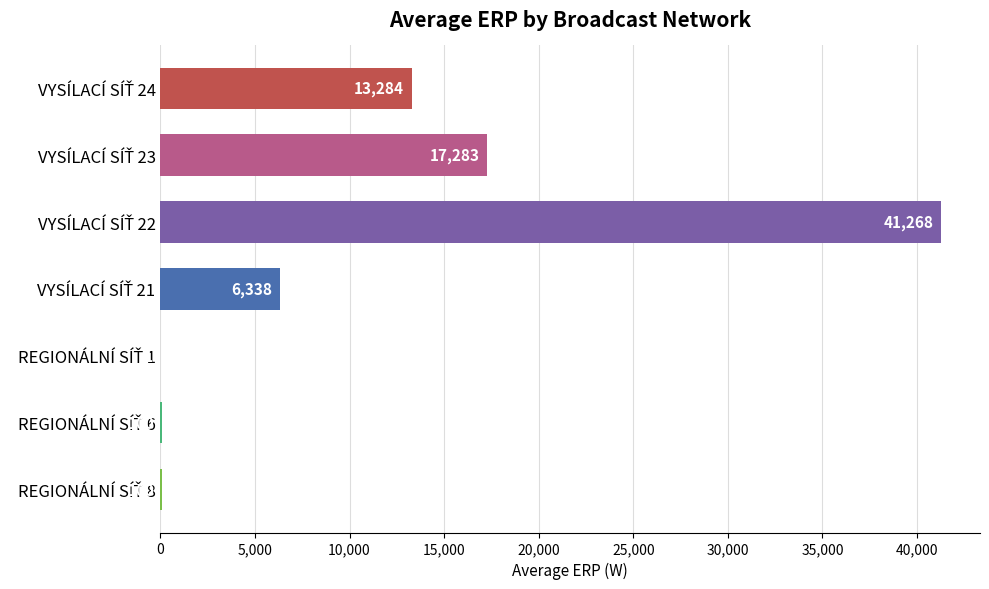

What is the greatest value displayed?

41268